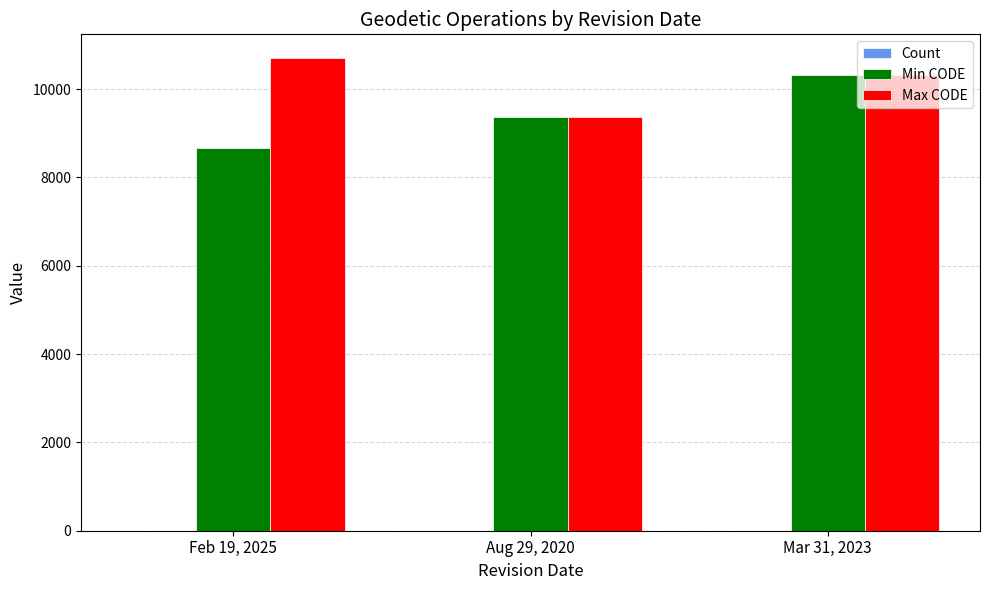

What is the average value of the Min CODE series?

9458